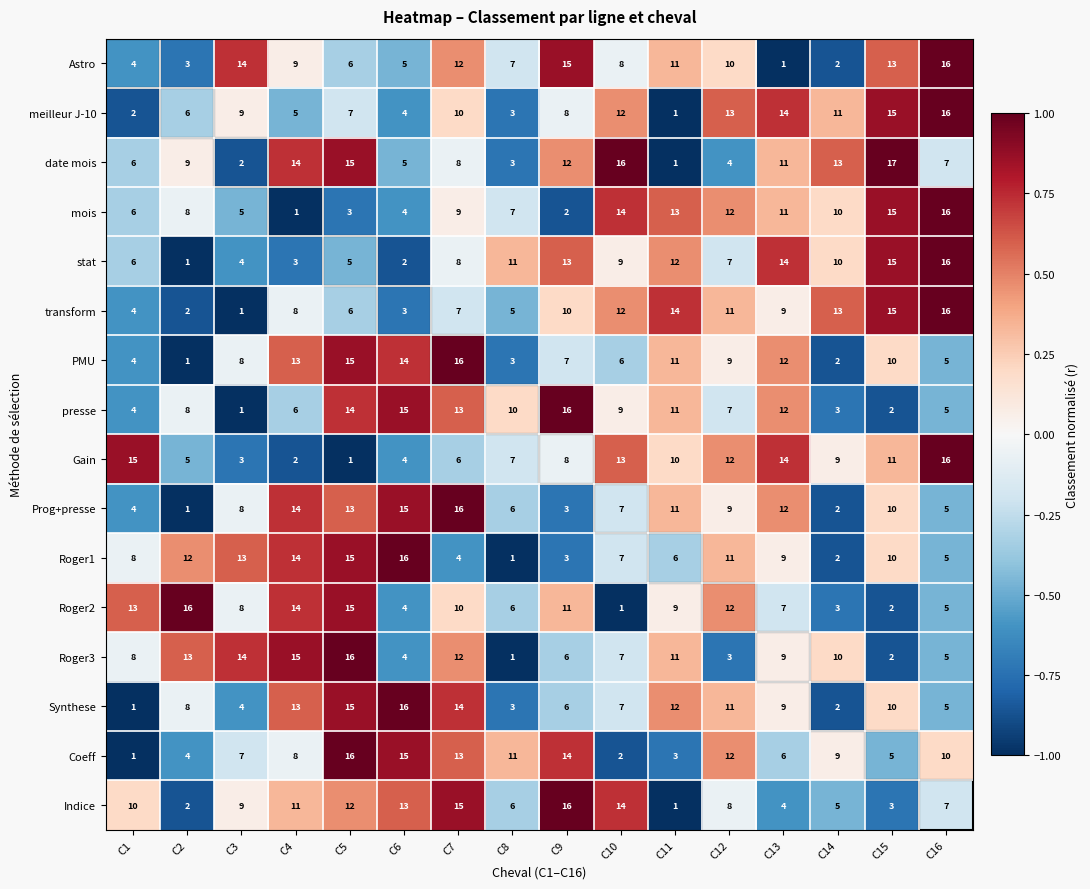

What is the total value across all series at C11?

137